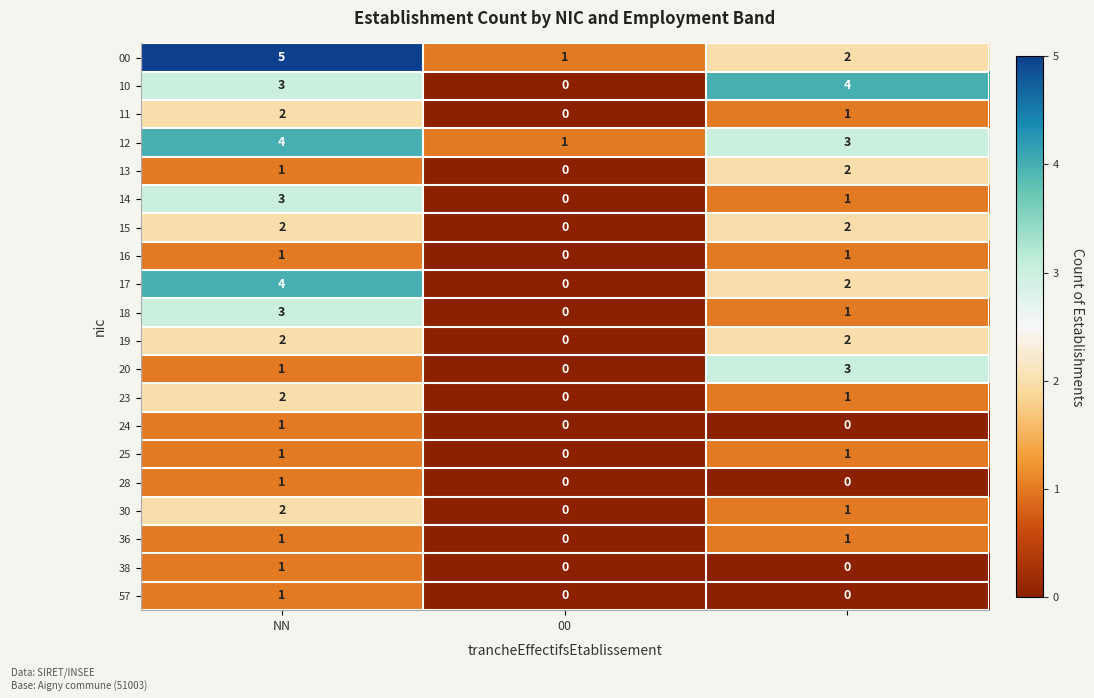

What is the greatest value displayed?

5